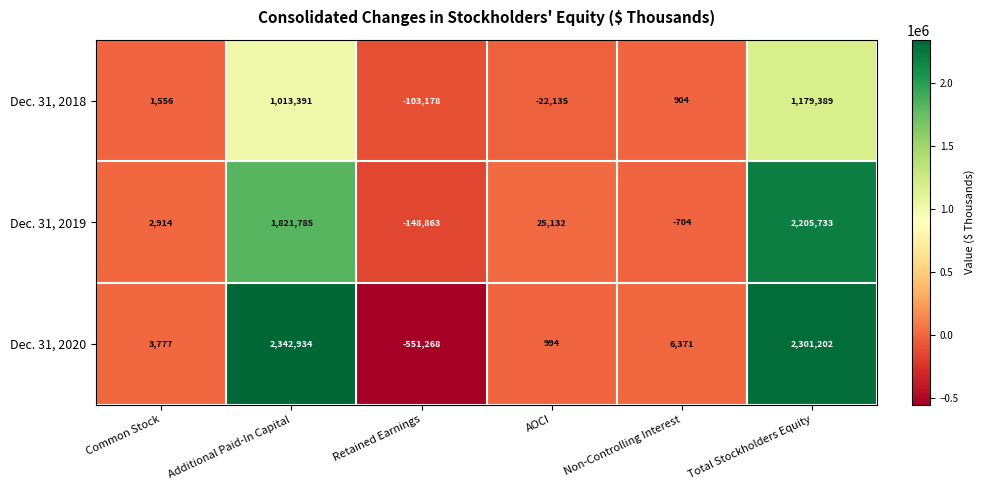

Reading right to left, what are all the values shown in this chart?

Dec. 31, 2018: 1179389	904	-22135	-103178	1013391	1556
Dec. 31, 2019: 2205733	-704	25132	-148863	1821785	2914
Dec. 31, 2020: 2301202	6371	994	-551268	2342934	3777